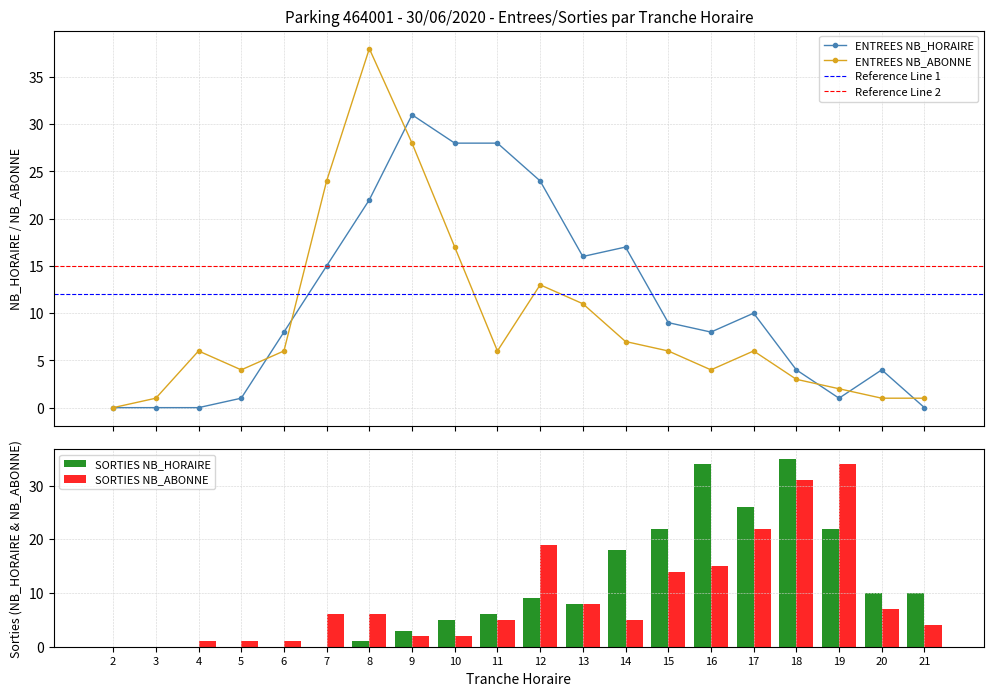

What is the difference between the ENTREES NB_HORAIRE values at 2 and 19?

1